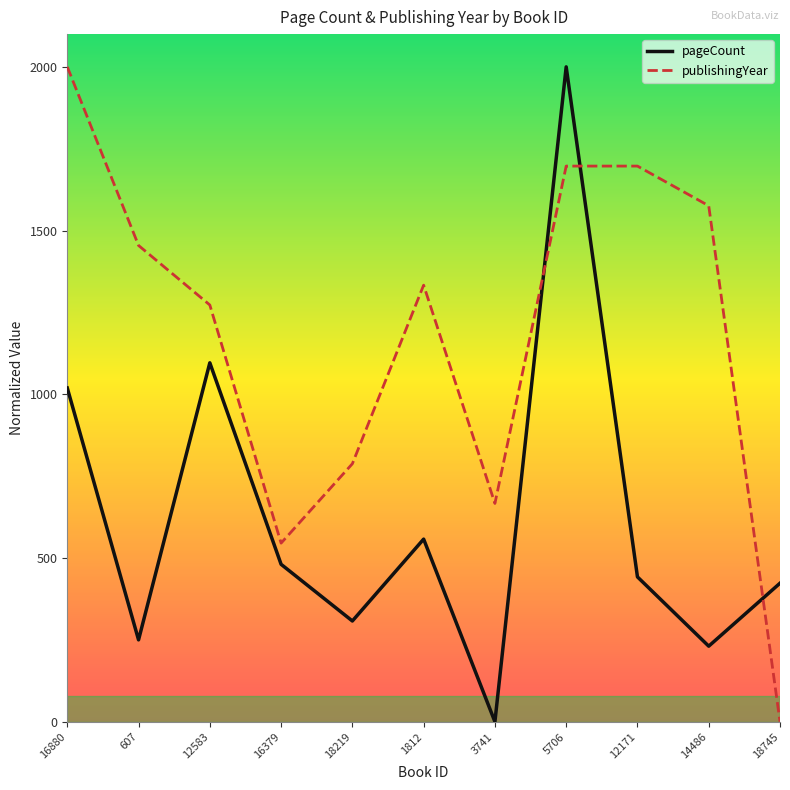

What is the approximate value of publishingYear at 12171?

1697.0